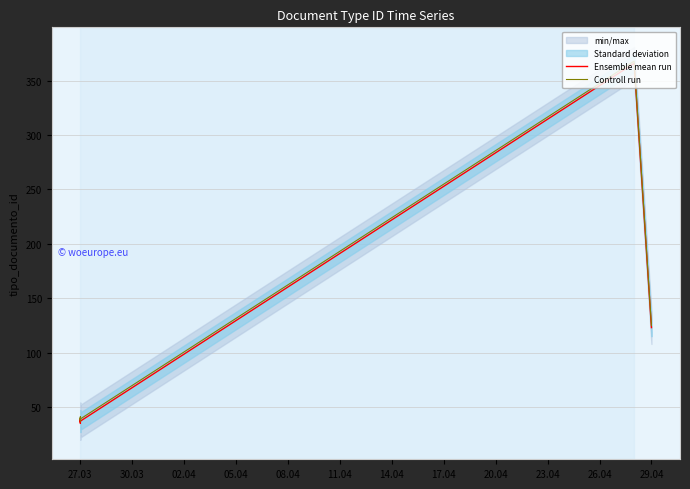

At how many categories does at least one series exceed 135?

1